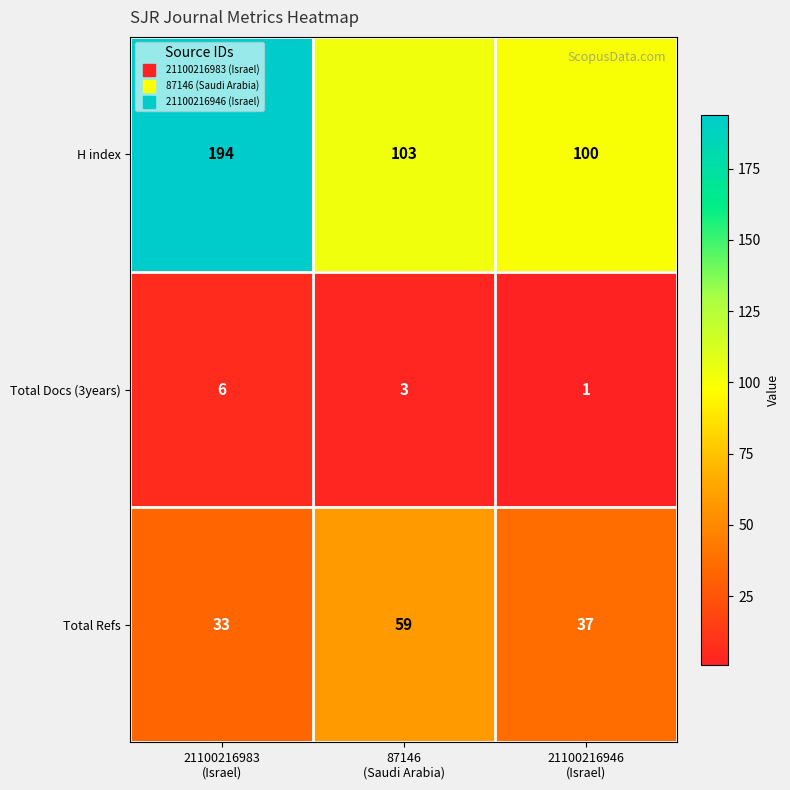

What is the greatest value displayed?

194